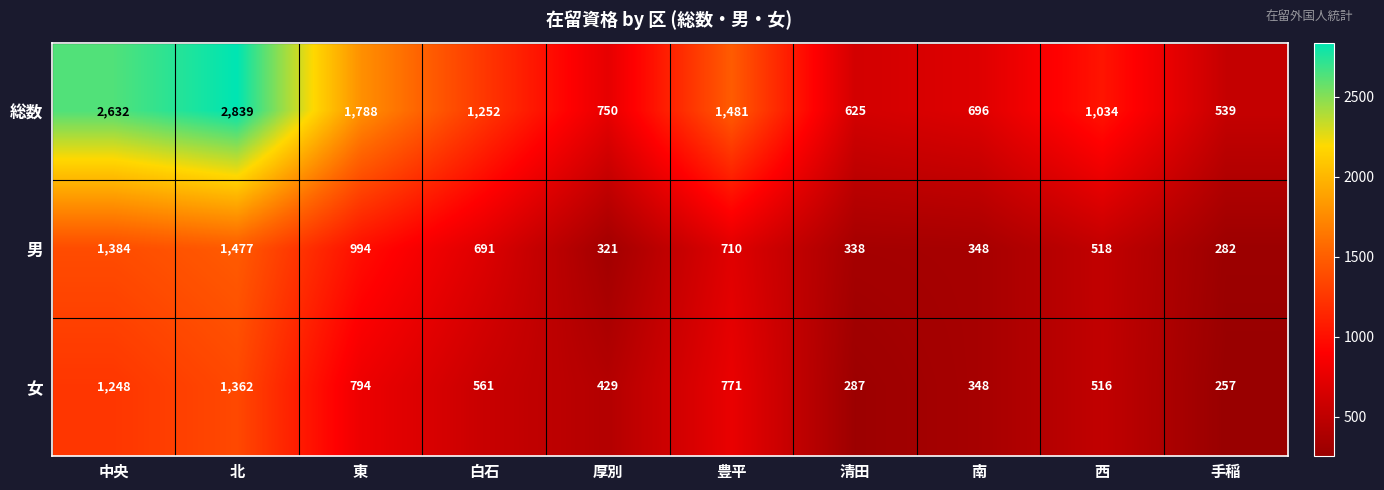

What is the greatest value displayed?

2839